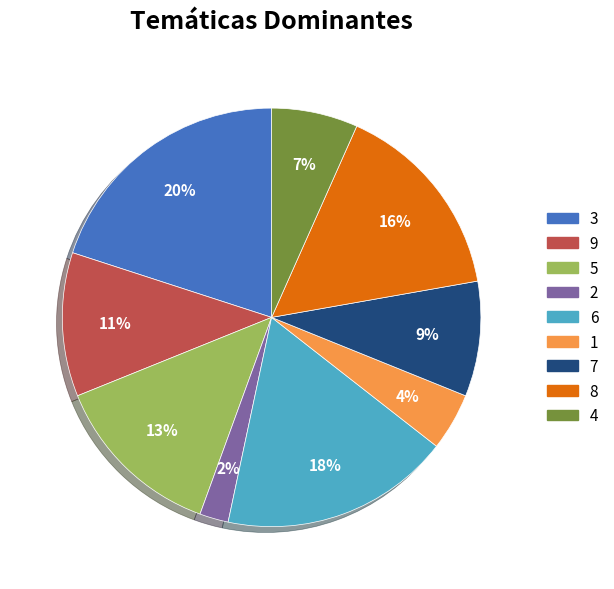

Is there any slice that represents more than half of the pie?

No